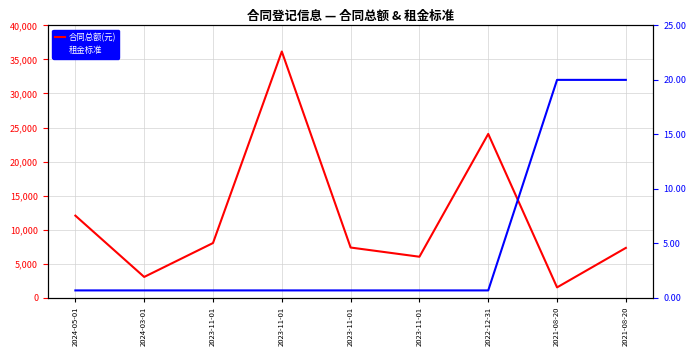

Is it true that 租金标准 equals 20.0 at 2021-08-20?

True